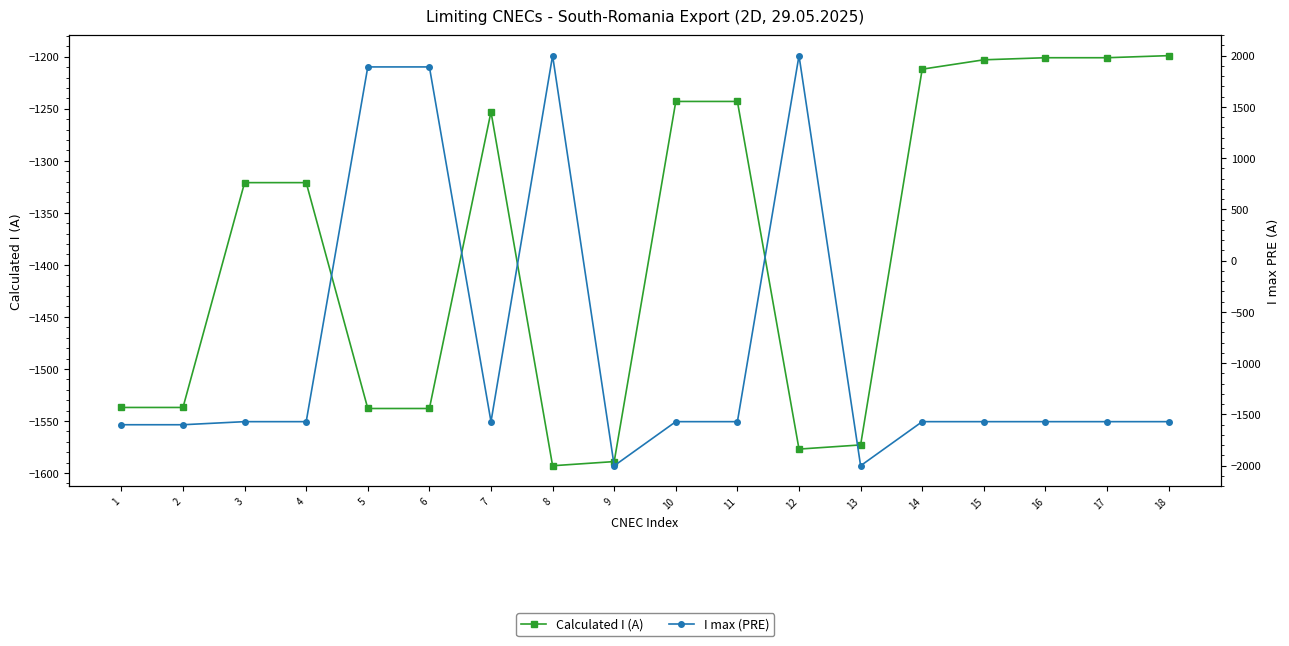

How many intersections are there between I max (PRE) and Calculated I (A)?

6